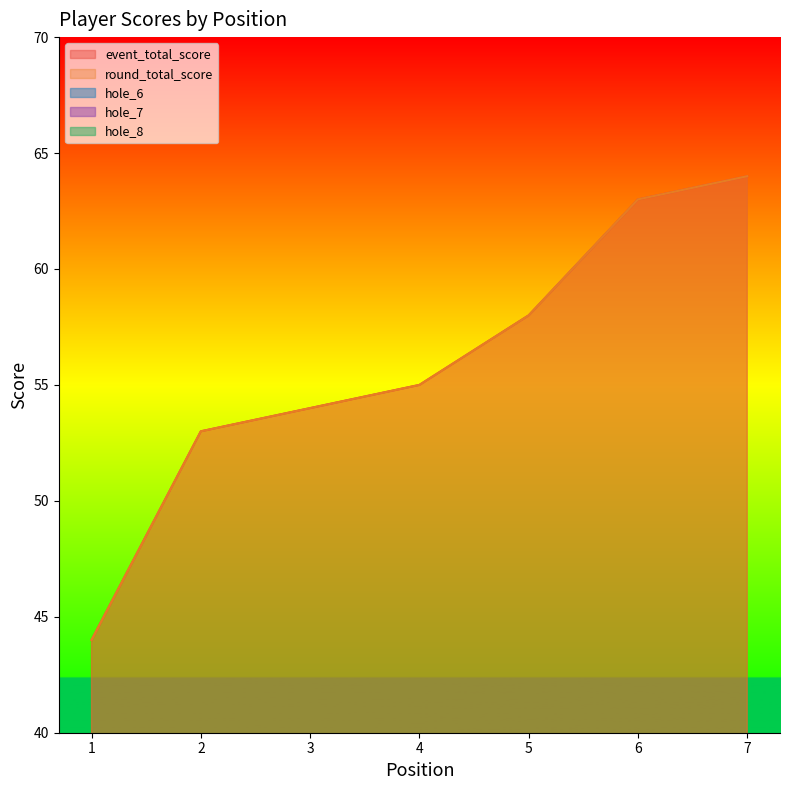

How many values in the event_total_score series are below 55?

3